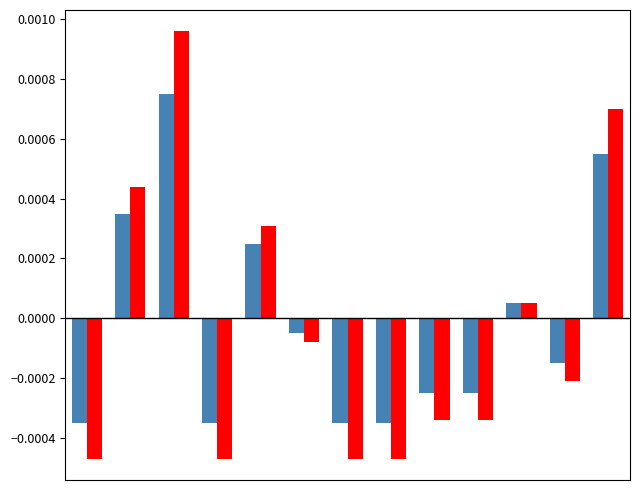

Does the chart contain any negative values?

Yes